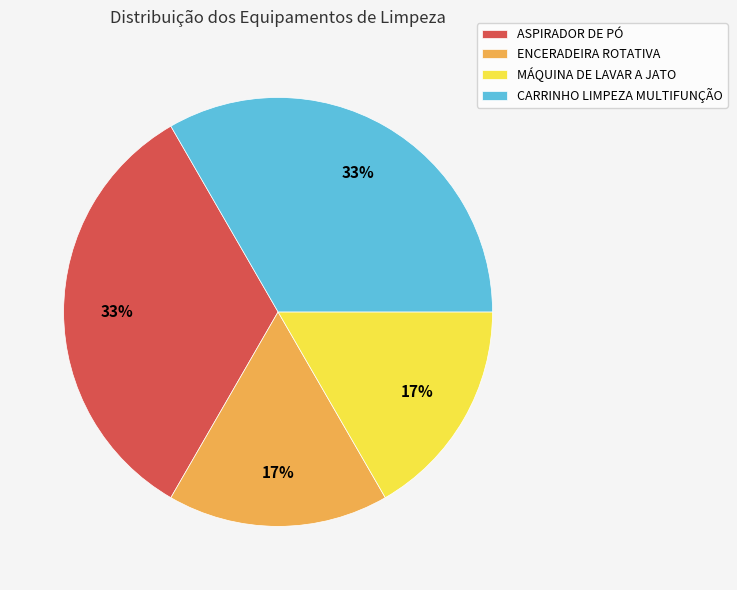

Is MÁQUINA DE LAVAR A JATO the majority of the pie?

No